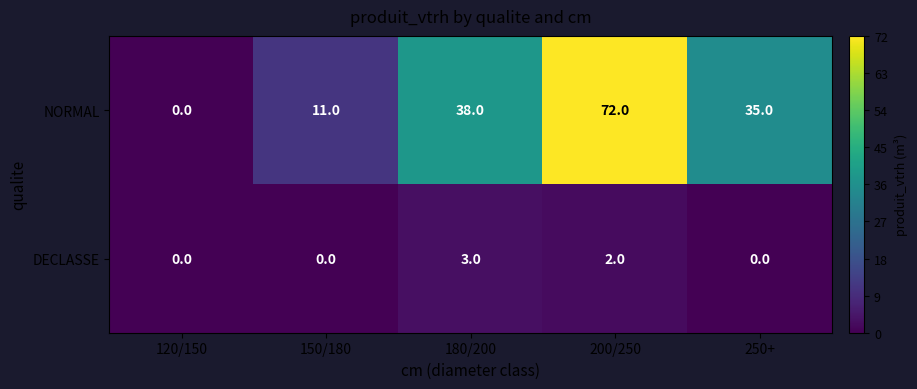

How many distinct data groups are displayed?

2